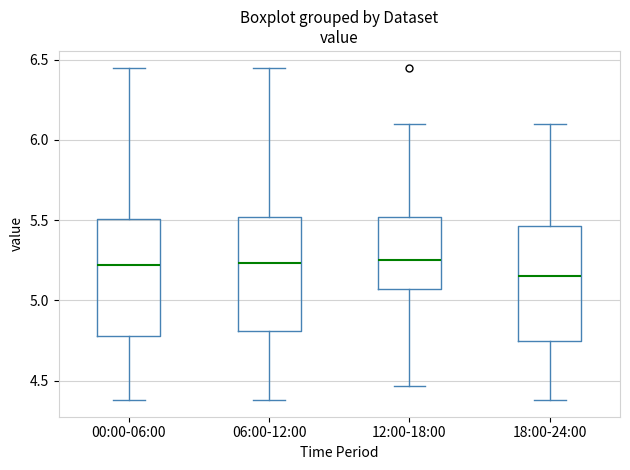

Reading left to right, read every box against the y-axis: the position of its median line, the range the box covers, and the ends of its whiskers. The values are not printed on the chart, so give them approximately, as read against the axis.

00:00-06:00: median 5.20, box 4.80 to 5.50, whiskers 4.40 to 6.45
06:00-12:00: median 5.25, box 4.80 to 5.50, whiskers 4.40 to 6.45
12:00-18:00: median 5.25, box 5.05 to 5.50, whiskers 4.45 to 6.10
18:00-24:00: median 5.15, box 4.75 to 5.45, whiskers 4.40 to 6.10